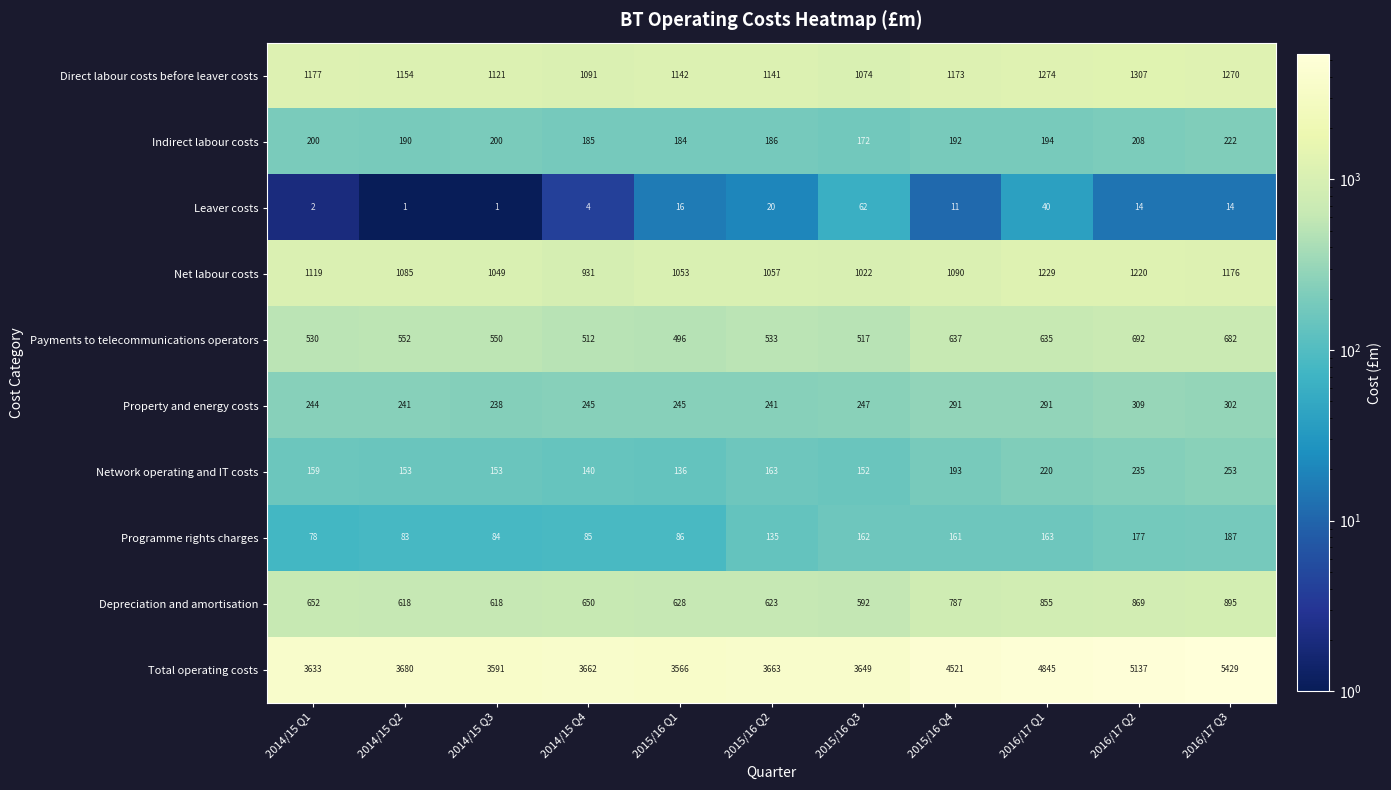

At 2014/15 Q3, list the series in order from smallest to largest.

Leaver costs, Programme rights charges, Network operating and IT costs, Indirect labour costs, Property and energy costs, Payments to telecommunications operators, Depreciation and amortisation, Net labour costs, Direct labour costs before leaver costs, Total operating costs